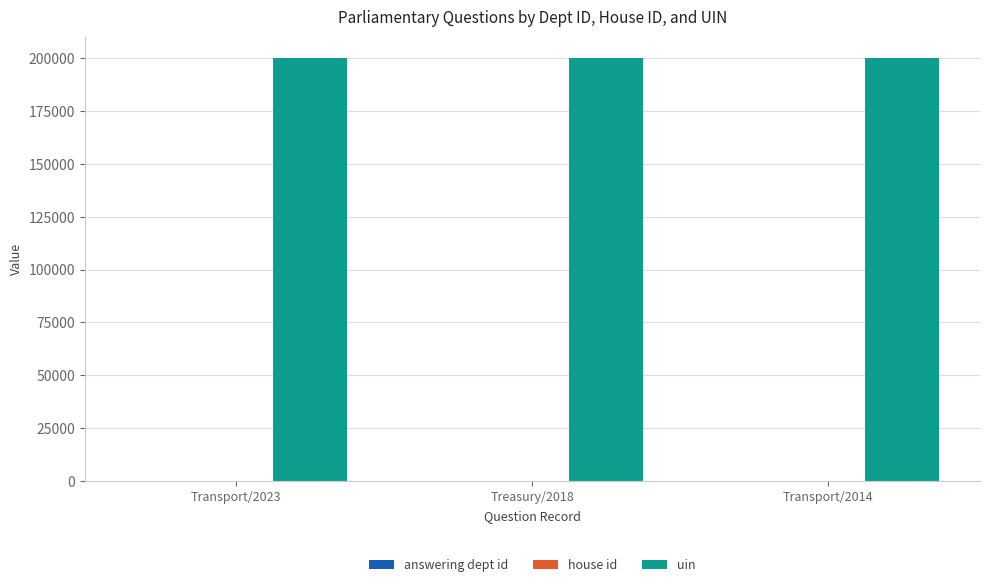

How many groups of bars are there?

3